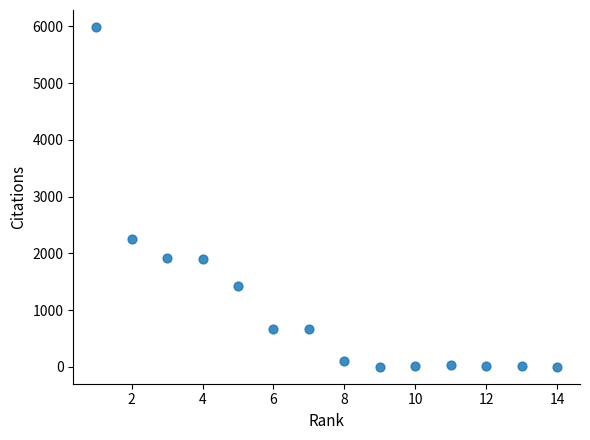

What is the range of X values (max minus min)?

13